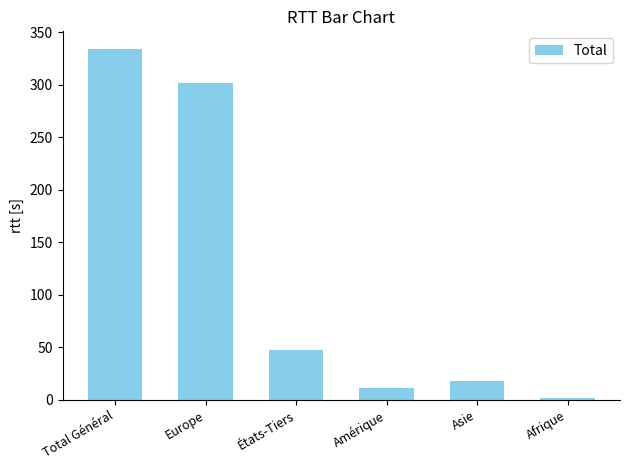

Which category has the highest value across all series?

Total Général